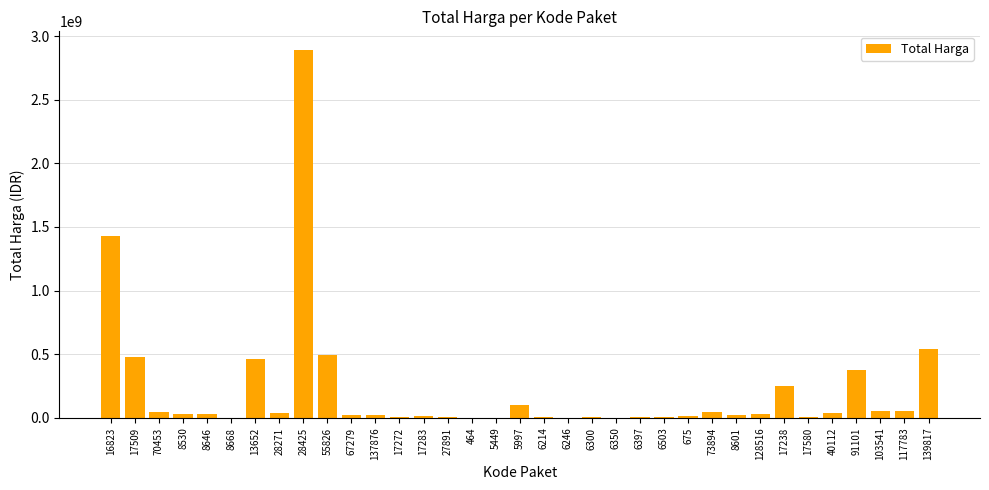

Which category has the highest value across all series?

28425